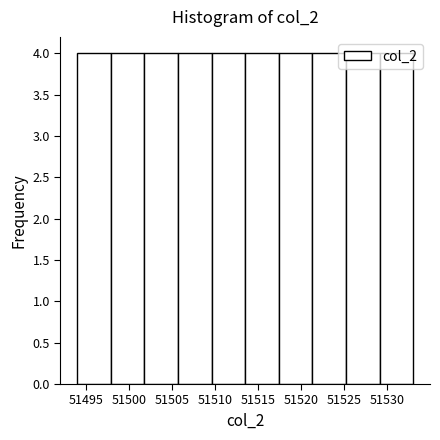

What is the height of the bar covering 51509.6 to 51513.5 on the x-axis? Neither the bar edges nor the heights are printed on the chart, so give them approximately, as read against the axes.

4